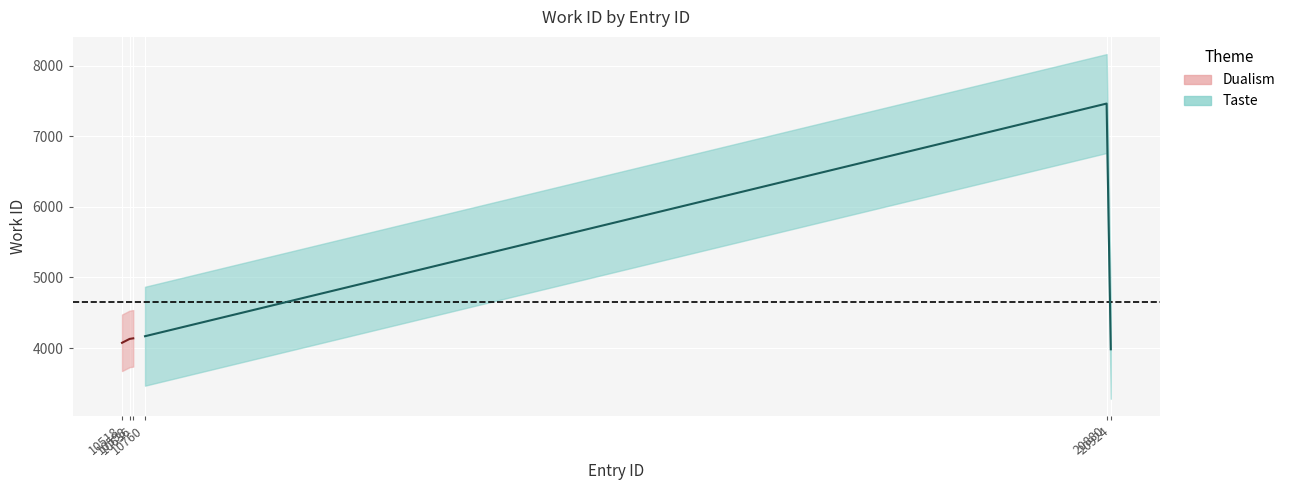

Approximately how many times larger is the value at 10518 compared to 20880?

0.5